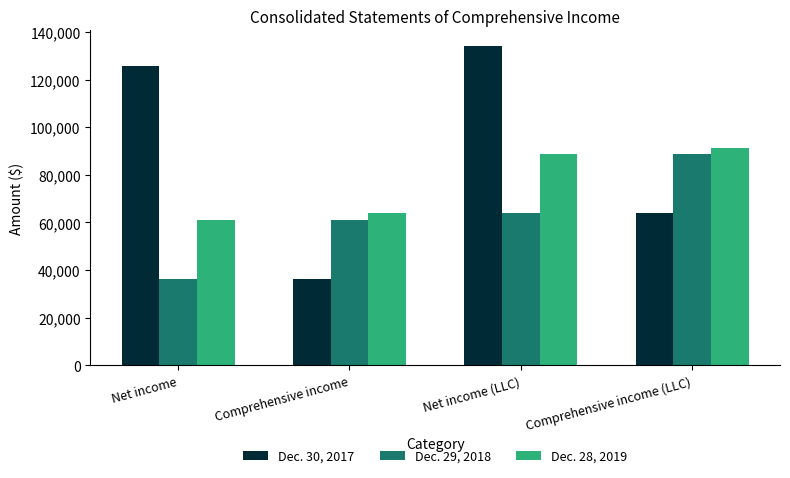

Where is Dec. 30, 2017 nearest to the value 85185?

Comprehensive income (LLC)